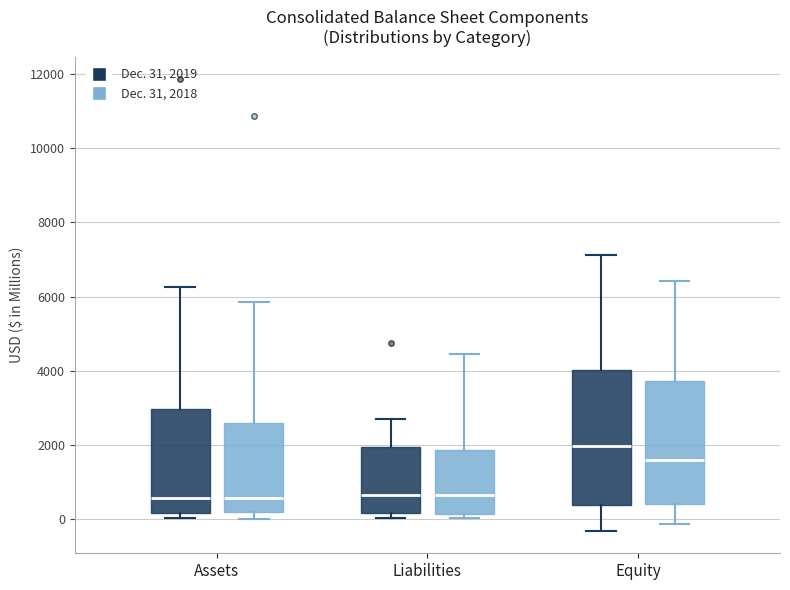

Reading left to right, read every box against the y-axis: the position of its median line, the range the box covers, and the ends of its whiskers. The values are not printed on the chart, so give them approximately, as read against the axis.

Assets (Dec. 31, 2019): median 600, box 200 to 3000, whiskers 0 to 6200
Assets (Dec. 31, 2018): median 600, box 200 to 2600, whiskers 0 to 5800
Liabilities (Dec. 31, 2019): median 600, box 200 to 2000, whiskers 0 to 2600
Liabilities (Dec. 31, 2018): median 600, box 200 to 1800, whiskers 0 to 4400
Equity (Dec. 31, 2019): median 2000, box 400 to 4000, whiskers -400 to 7200
Equity (Dec. 31, 2018): median 1600, box 400 to 3800, whiskers -200 to 6400